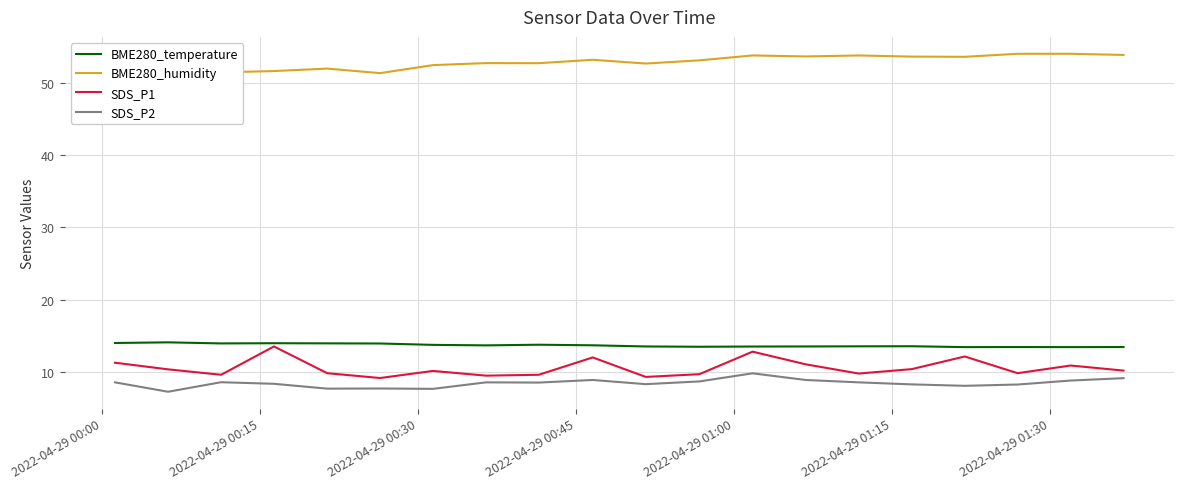

What is the lowest value of the SDS_P1 series?

9.2